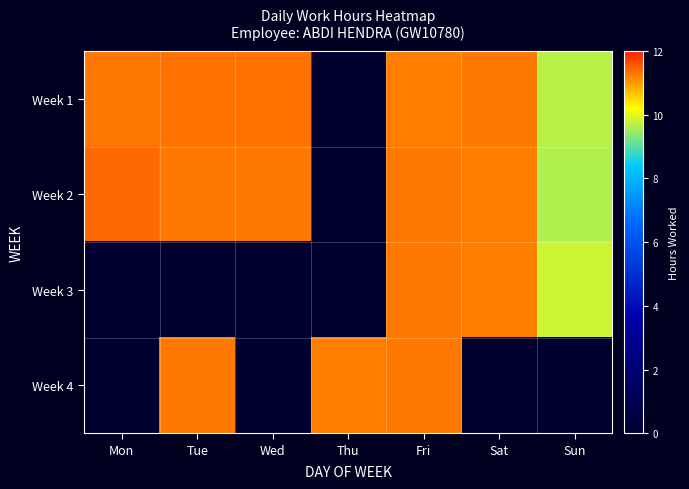

Count the Week 2 values in the range 11 to 12.

5